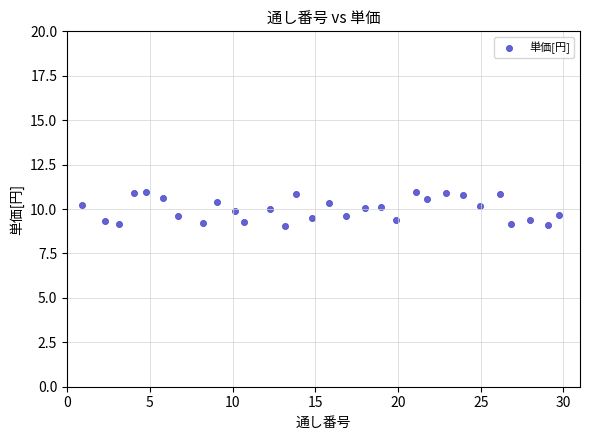

What is the range of Y values (max minus min)?

1.9